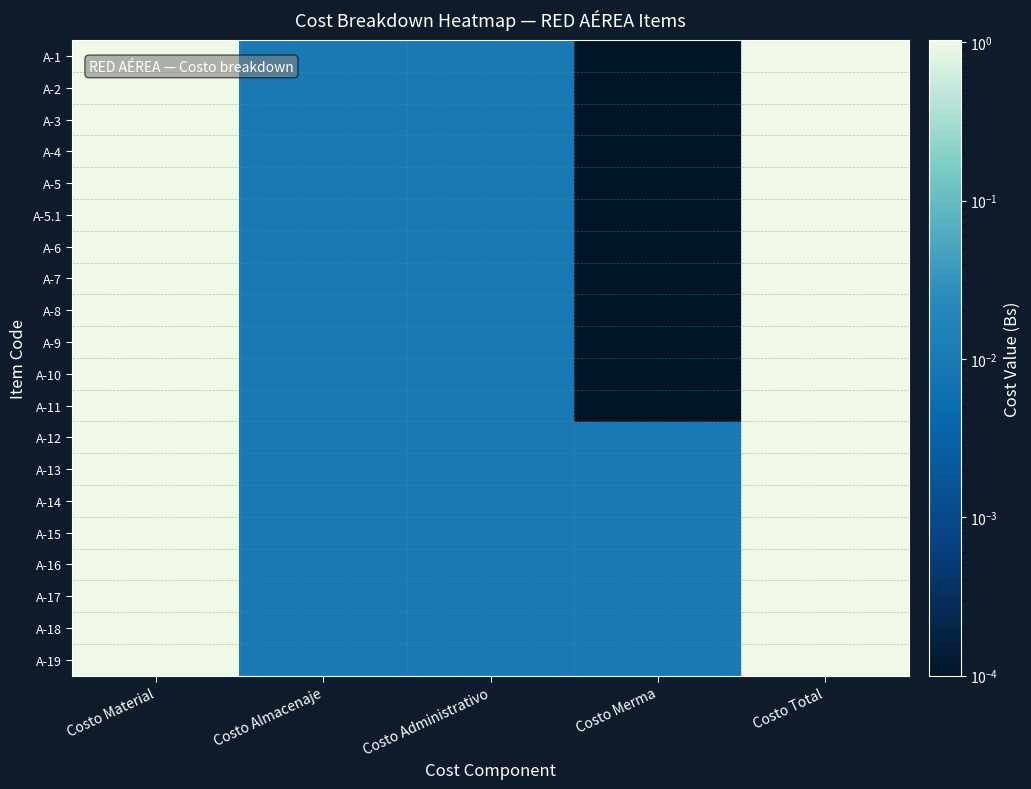

Reading left to right, what are all the values shown in this chart?

A-1: Costo Material=1.0	Costo Almacenaje=0.0	Costo Administrativo=0.0	Costo Merma=0.0	Costo Total=1.0
A-2: Costo Material=1.0	Costo Almacenaje=0.0	Costo Administrativo=0.0	Costo Merma=0.0	Costo Total=1.0
A-3: Costo Material=1.0	Costo Almacenaje=0.0	Costo Administrativo=0.0	Costo Merma=0.0	Costo Total=1.0
A-4: Costo Material=1.0	Costo Almacenaje=0.0	Costo Administrativo=0.0	Costo Merma=0.0	Costo Total=1.0
A-5: Costo Material=1.0	Costo Almacenaje=0.0	Costo Administrativo=0.0	Costo Merma=0.0	Costo Total=1.0
A-5.1: Costo Material=1.0	Costo Almacenaje=0.0	Costo Administrativo=0.0	Costo Merma=0.0	Costo Total=1.0
A-6: Costo Material=1.0	Costo Almacenaje=0.0	Costo Administrativo=0.0	Costo Merma=0.0	Costo Total=1.0
A-7: Costo Material=1.0	Costo Almacenaje=0.0	Costo Administrativo=0.0	Costo Merma=0.0	Costo Total=1.0
A-8: Costo Material=1.0	Costo Almacenaje=0.0	Costo Administrativo=0.0	Costo Merma=0.0	Costo Total=1.0
A-9: Costo Material=1.0	Costo Almacenaje=0.0	Costo Administrativo=0.0	Costo Merma=0.0	Costo Total=1.0
A-10: Costo Material=1.0	Costo Almacenaje=0.0	Costo Administrativo=0.0	Costo Merma=0.0	Costo Total=1.0
A-11: Costo Material=1.0	Costo Almacenaje=0.0	Costo Administrativo=0.0	Costo Merma=0.0	Costo Total=1.0
A-12: Costo Material=1.0	Costo Almacenaje=0.0	Costo Administrativo=0.0	Costo Merma=0.0	Costo Total=1.0
A-13: Costo Material=1.0	Costo Almacenaje=0.0	Costo Administrativo=0.0	Costo Merma=0.0	Costo Total=1.0
A-14: Costo Material=1.0	Costo Almacenaje=0.0	Costo Administrativo=0.0	Costo Merma=0.0	Costo Total=1.0
A-15: Costo Material=1.0	Costo Almacenaje=0.0	Costo Administrativo=0.0	Costo Merma=0.0	Costo Total=1.0
A-16: Costo Material=1.0	Costo Almacenaje=0.0	Costo Administrativo=0.0	Costo Merma=0.0	Costo Total=1.0
A-17: Costo Material=1.0	Costo Almacenaje=0.0	Costo Administrativo=0.0	Costo Merma=0.0	Costo Total=1.0
A-18: Costo Material=1.0	Costo Almacenaje=0.0	Costo Administrativo=0.0	Costo Merma=0.0	Costo Total=1.0
A-19: Costo Material=1.0	Costo Almacenaje=0.0	Costo Administrativo=0.0	Costo Merma=0.0	Costo Total=1.0